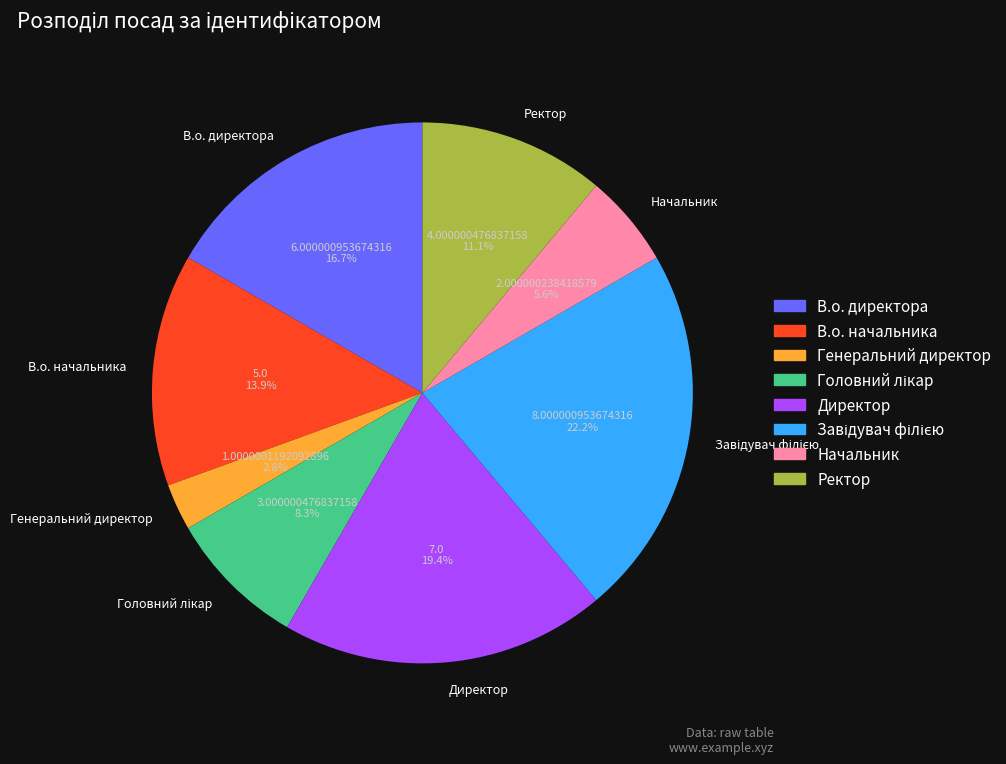

Count the number of slices in the pie.

8